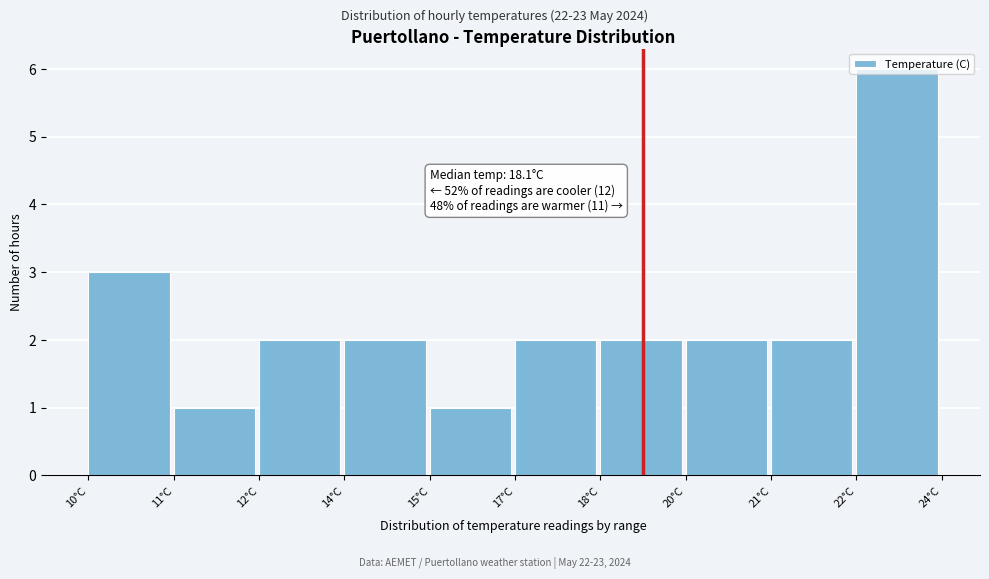

What position from the right is 12°C?

8